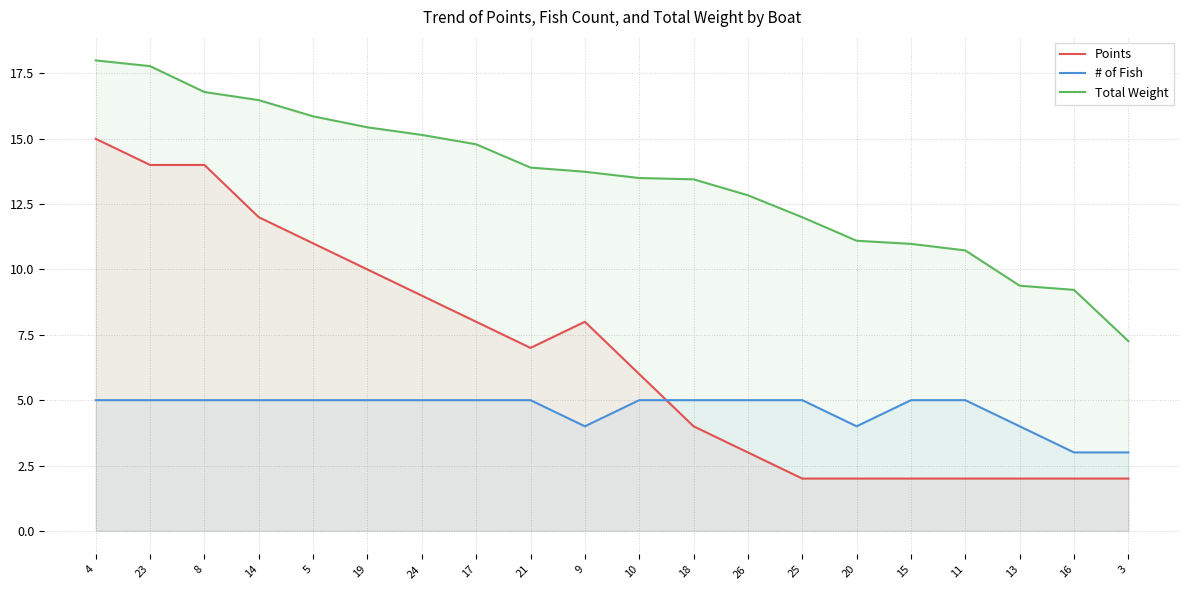

Rank the series by their maximum value, from lowest to highest.

# of Fish, Points, Total Weight